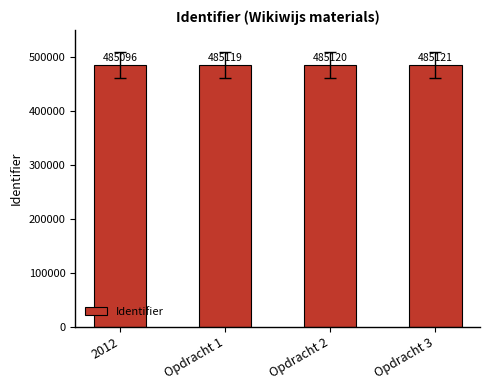

Is it true that the value at 2012 is 771398?

False